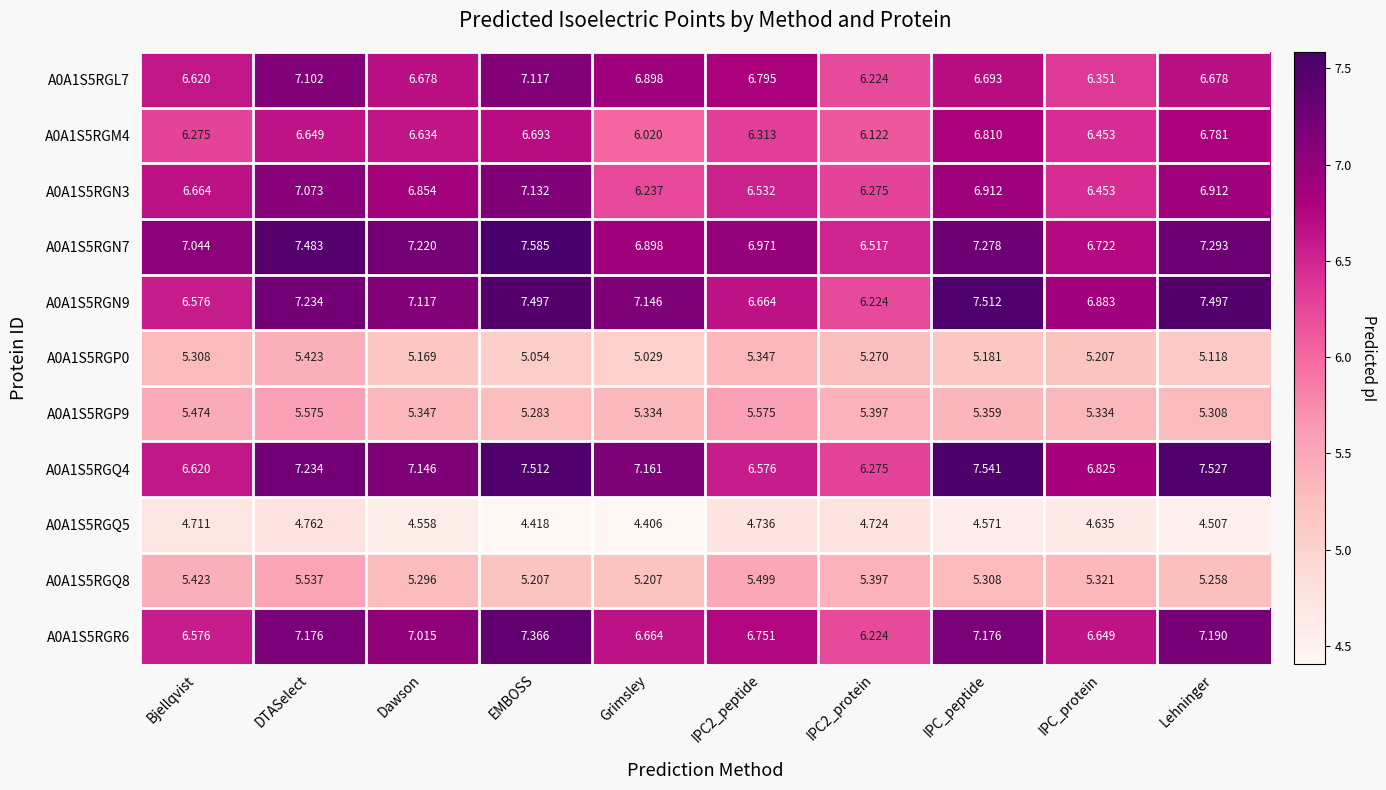

At which category is the sum across all series the highest?

DTASelect